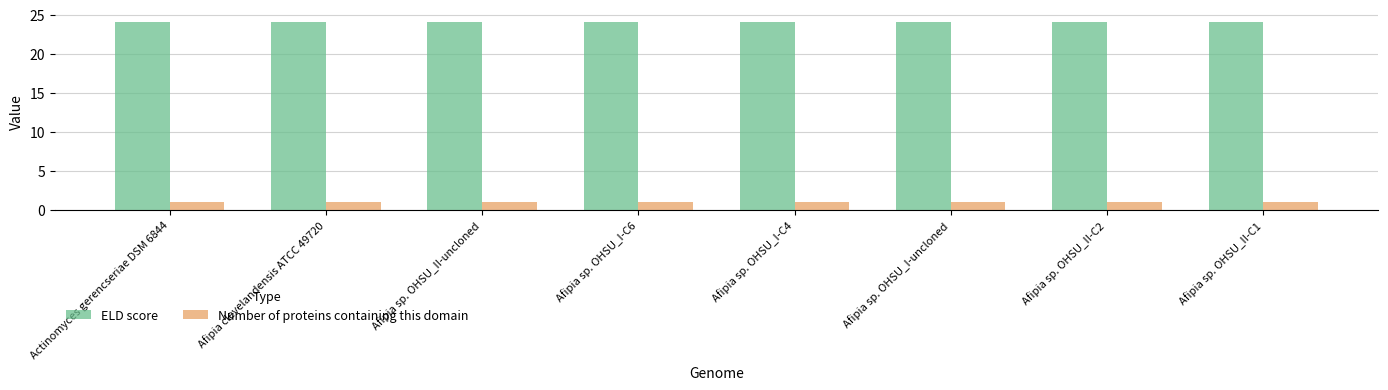

What is the minimum value for ELD score?

24